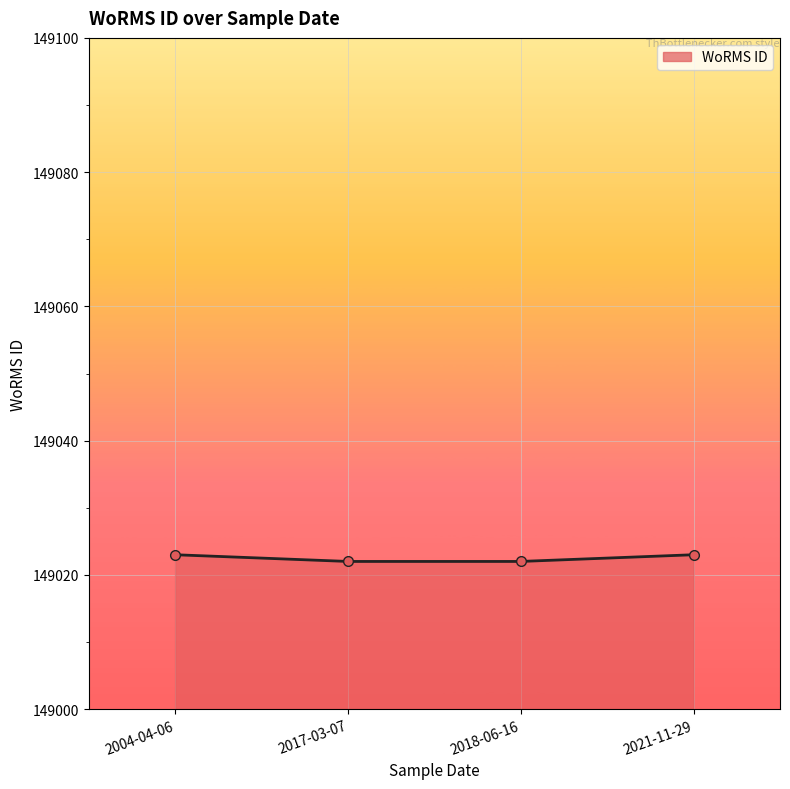

What is the approximate value at 2018-06-16?

149022